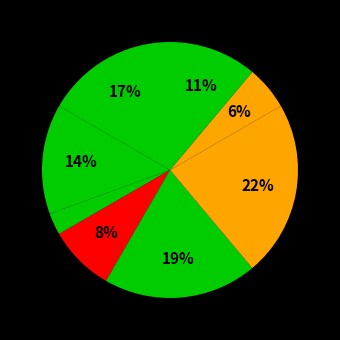

How many segments does this pie chart have?

8